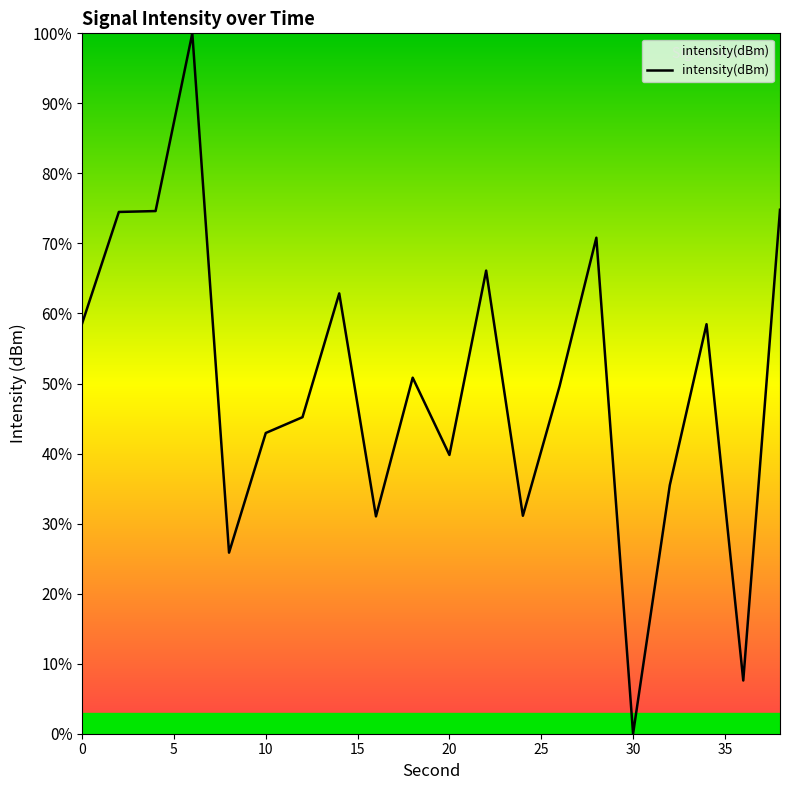

What is the difference between the maximum and minimum values?

100.0